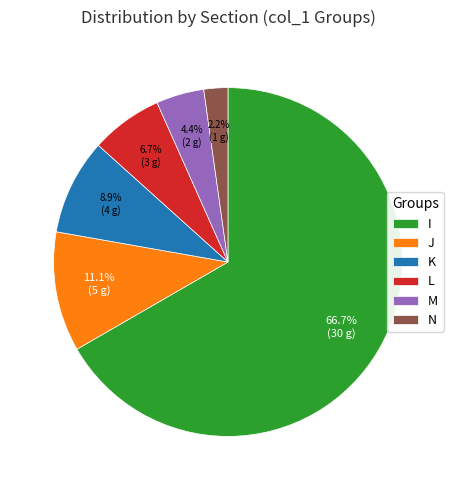

Is there a majority slice in this chart?

Yes